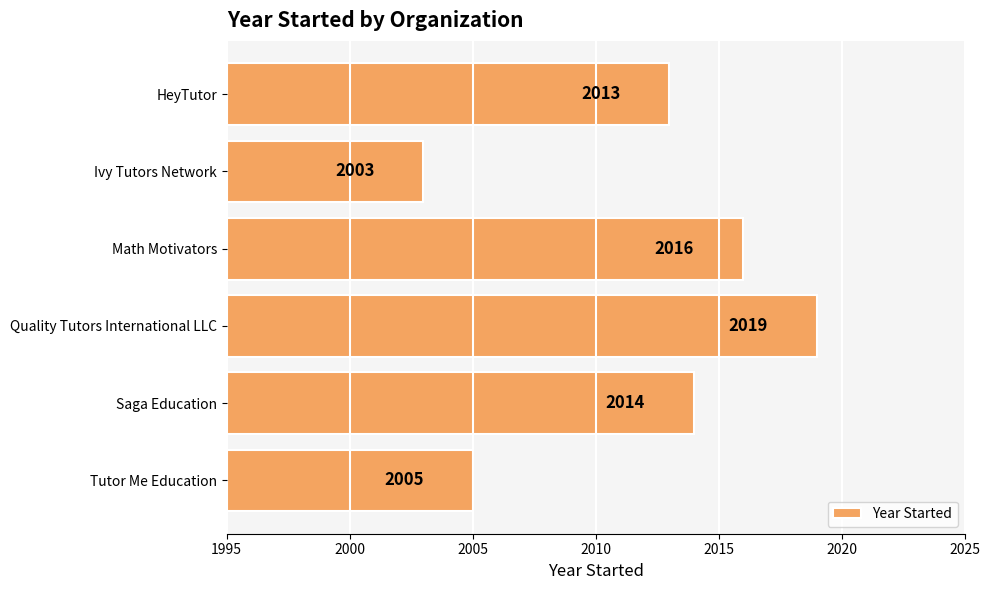

True or false: the data shows 2019 at Quality Tutors International LLC.

True